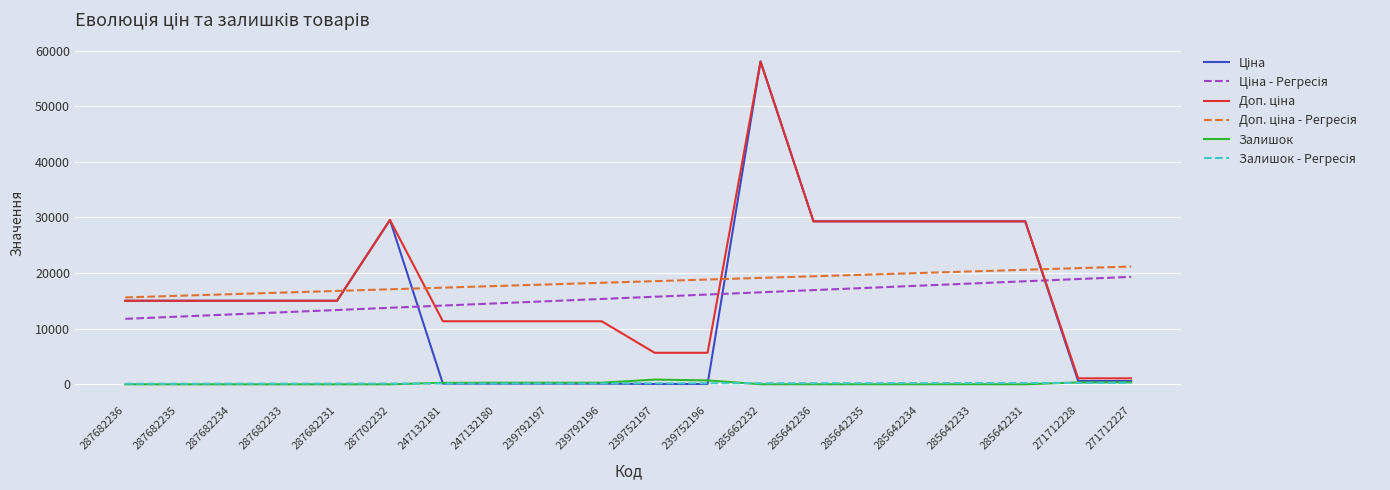

At which category does the chart reach its peak across all series?

285662232